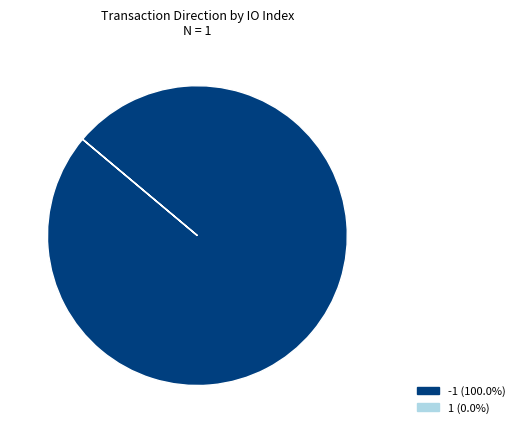

Is there a majority slice in this chart?

Yes